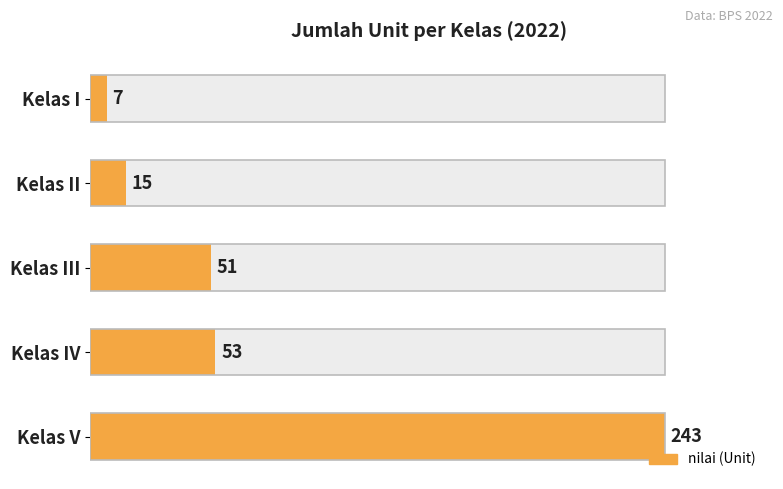

What is the value of the 3rd bar from the left?

51